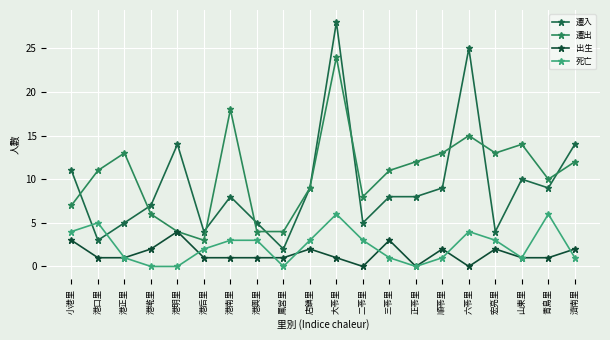

At which category does the chart reach its peak across all series?

大苓里